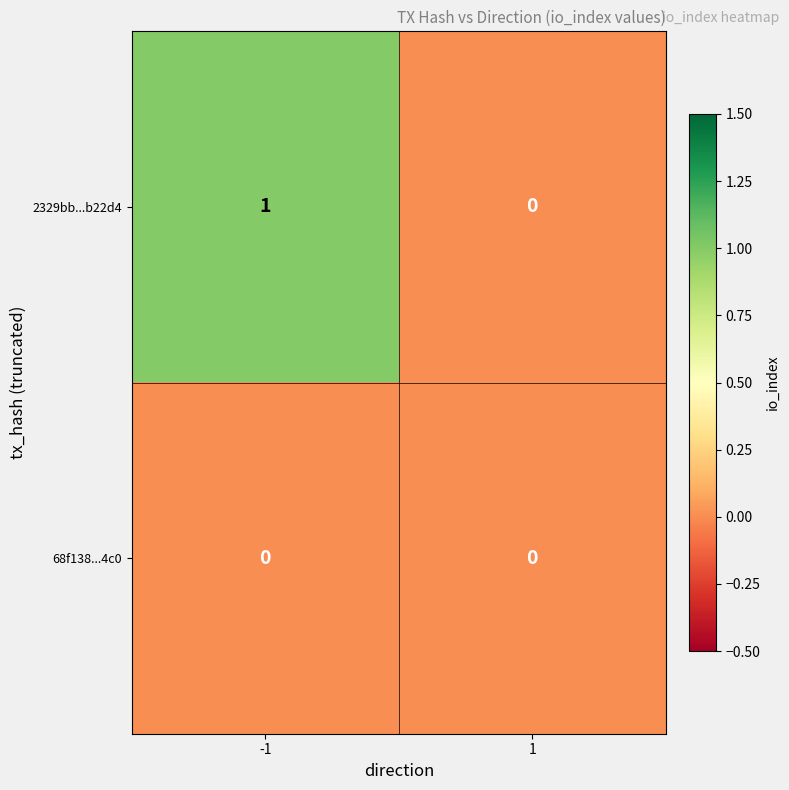

Between -1 and 1, which series saw the biggest shift?

2329bb...b22d4